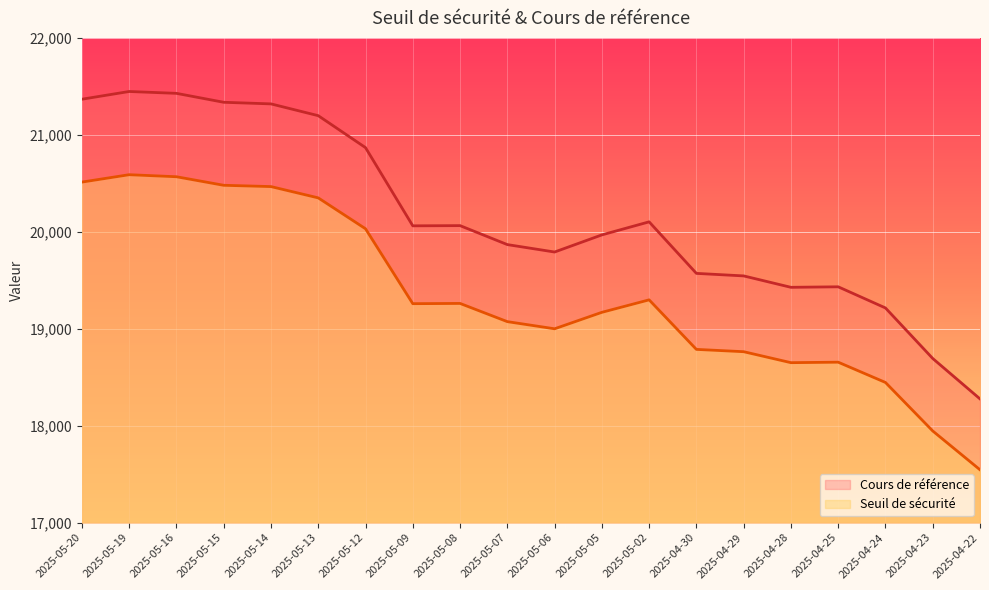

At which category is the sum across all series the highest?

2025-05-19